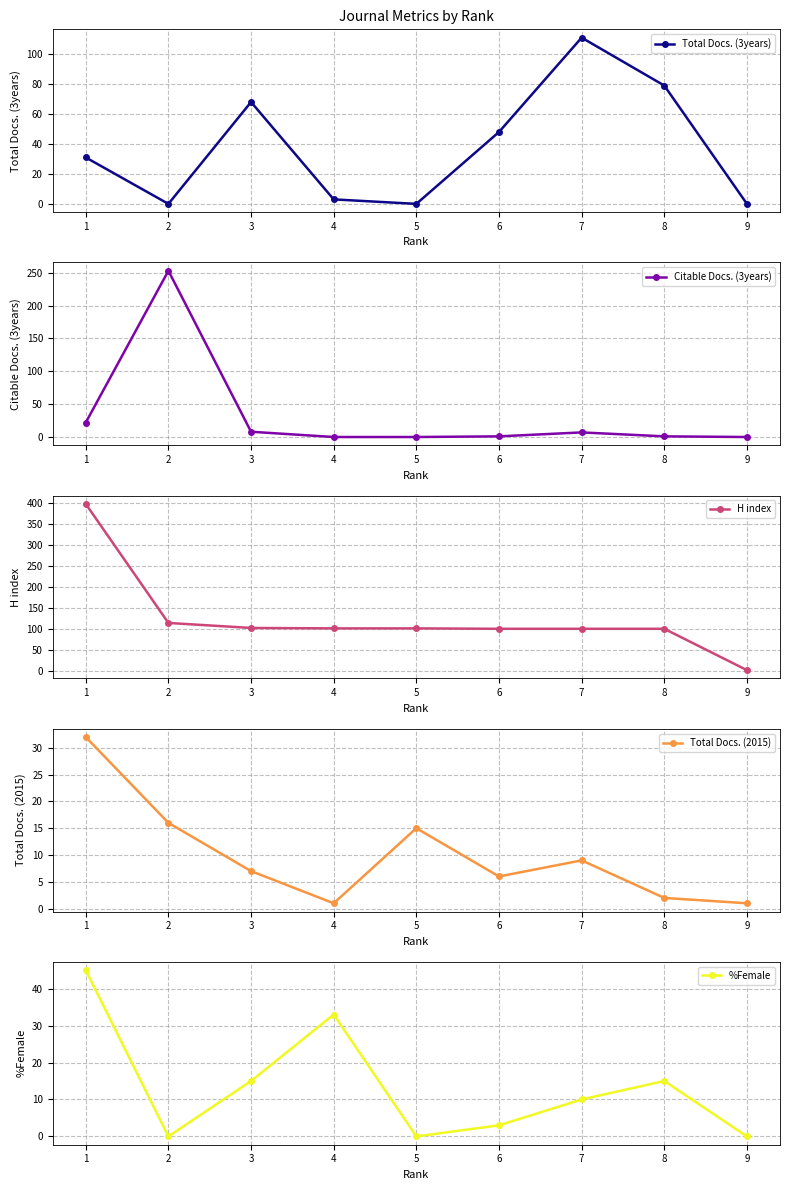

Count the number of categories in the chart.

9